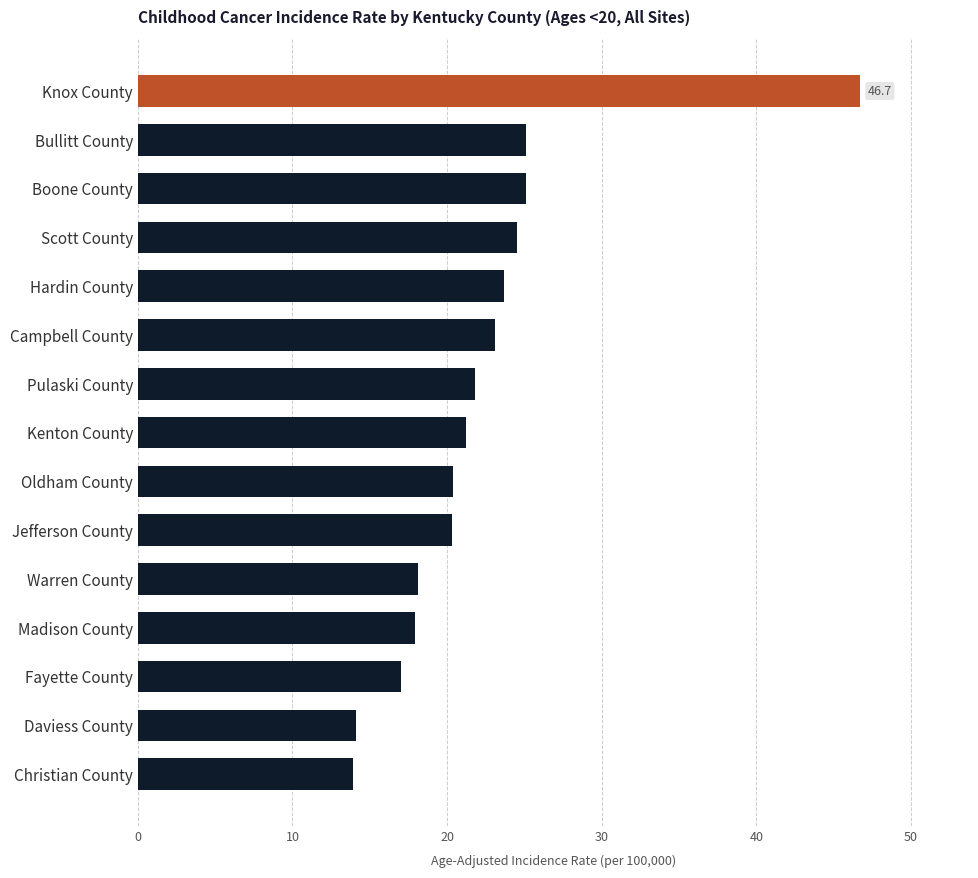

What position from the bottom is Jefferson County?

6